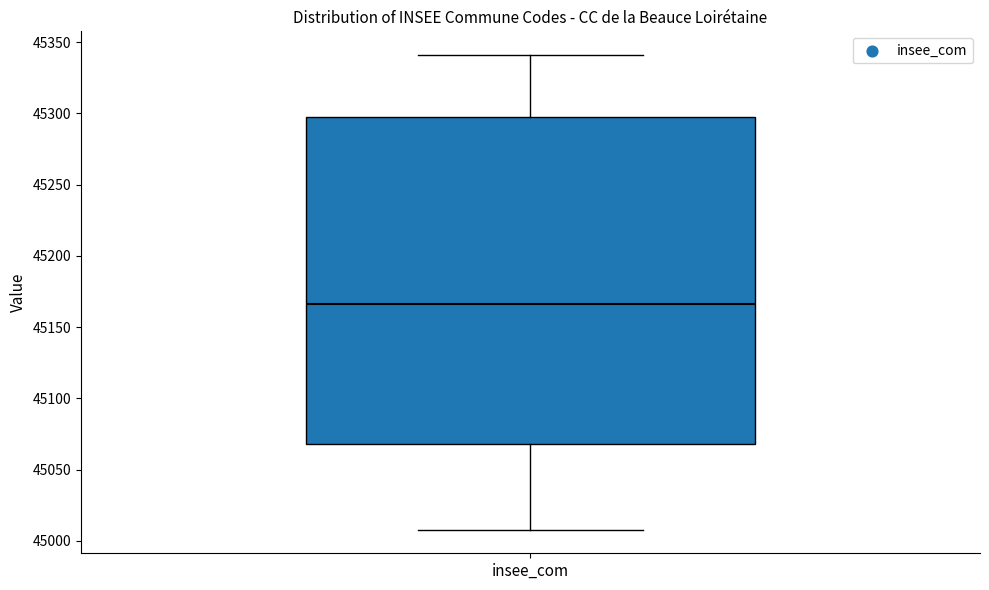

Transcribe this box plot: give where the median line is, the range the box spans, and where the two whiskers end, as read against the y-axis. The values are not printed on the chart, so give them approximately, as read against the axis.

median 45165, box 45070 to 45300, whiskers 45010 to 45340